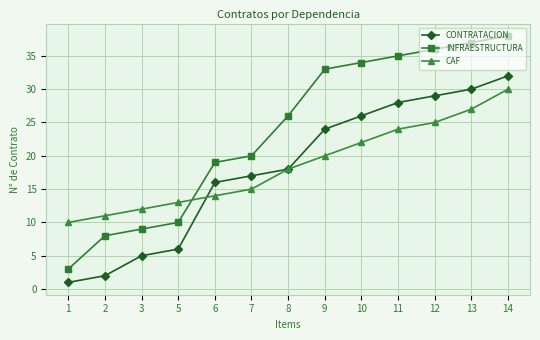

What is the difference between the INFRAESTRUCTURA values at 12 and 14?

2